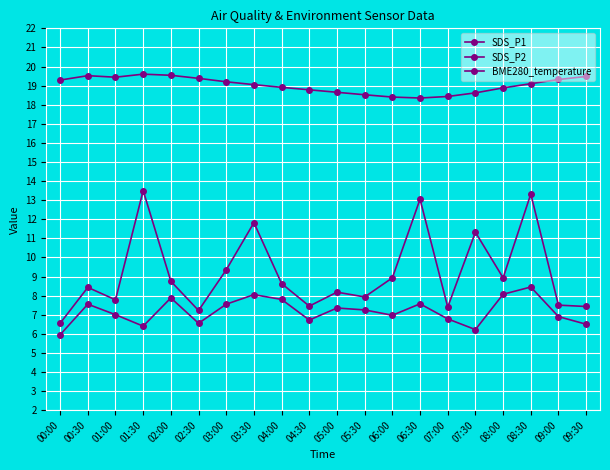

What is the average value of the SDS_P1 series?

9.2